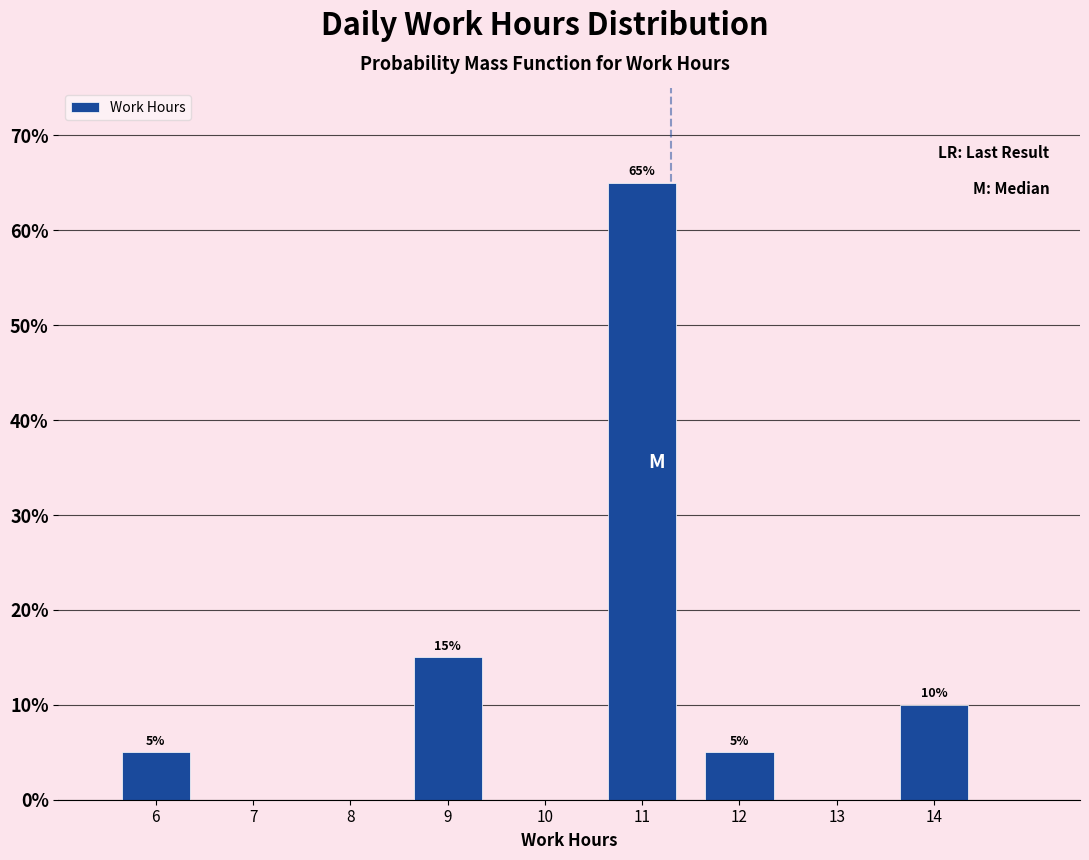

Over which range of the x-axis is the bar tallest?

10.5 to 11.5